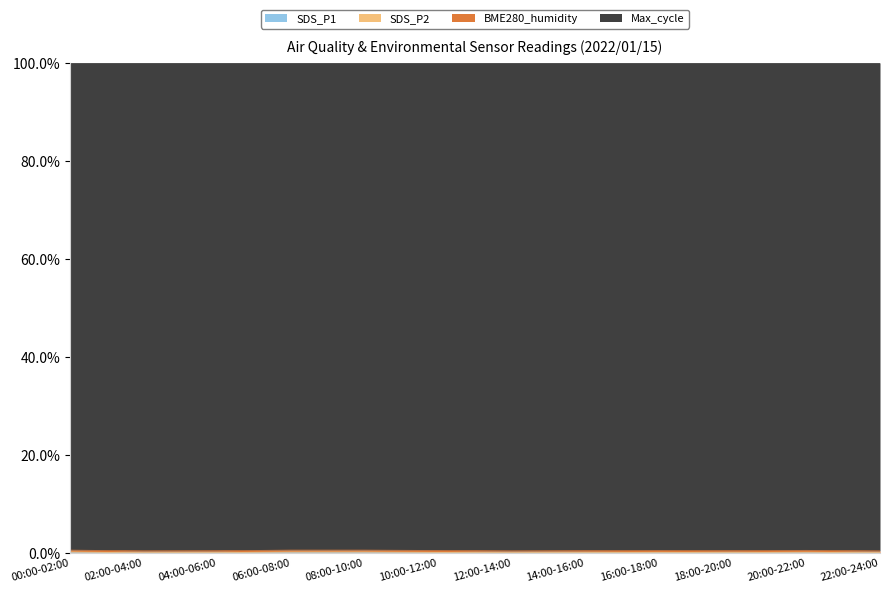

Reading left to right, list all the values displayed in this chart.

SDS_P1: 0.2	0.0	0.1	0.2	0.2	0.1	0.0	0.1	0.1	0.1	0.1	0.1
SDS_P2: 0.2	0.1	0.1	0.2	0.2	0.1	0.1	0.1	0.2	0.1	0.2	0.1